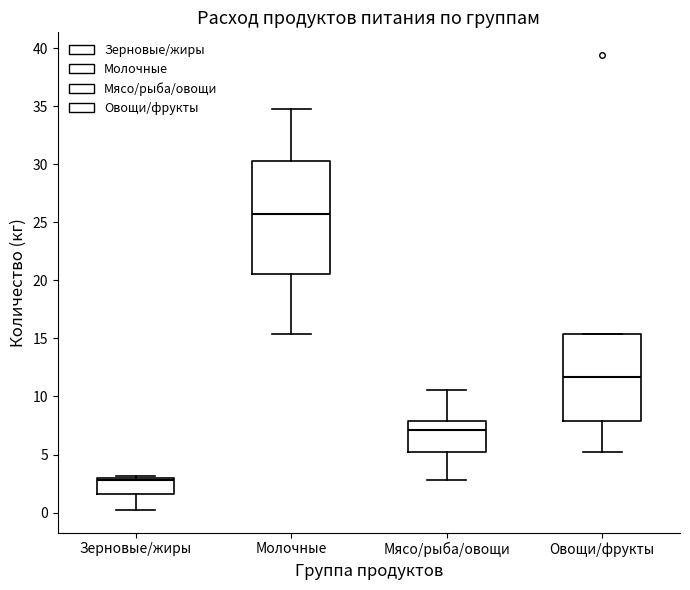

Reading left to right, transcribe this box plot: for each box, give where its median line is, the range the box spans, and where its two whiskers end, as read against the y-axis. The values are not printed on the chart, so give them approximately, as read against the axis.

Зерновые/жиры: median 3.0 (just below the box's upper edge), box 1.5 to 3.0, whiskers 0.0 to 3.0 (just above the box's upper edge)
Молочные: median 26.0, box 20.5 to 30.5, whiskers 15.5 to 35.0
Мясо/рыба/овощи: median 7.0, box 5.0 to 8.0, whiskers 3.0 to 10.5
Овощи/фрукты: median 11.5, box 8.0 to 15.5, whiskers 5.0 to 15.5